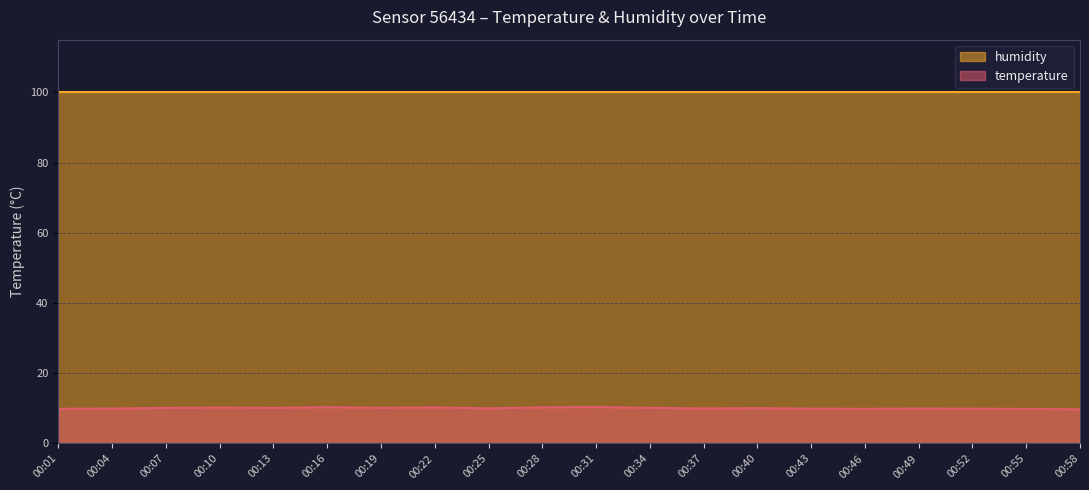

What is the value of the 17th point from the left?

9.9